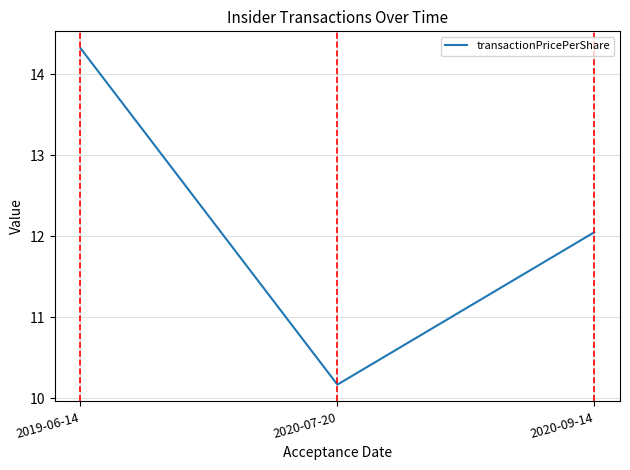

What is the minimum value shown in the chart?

10.2